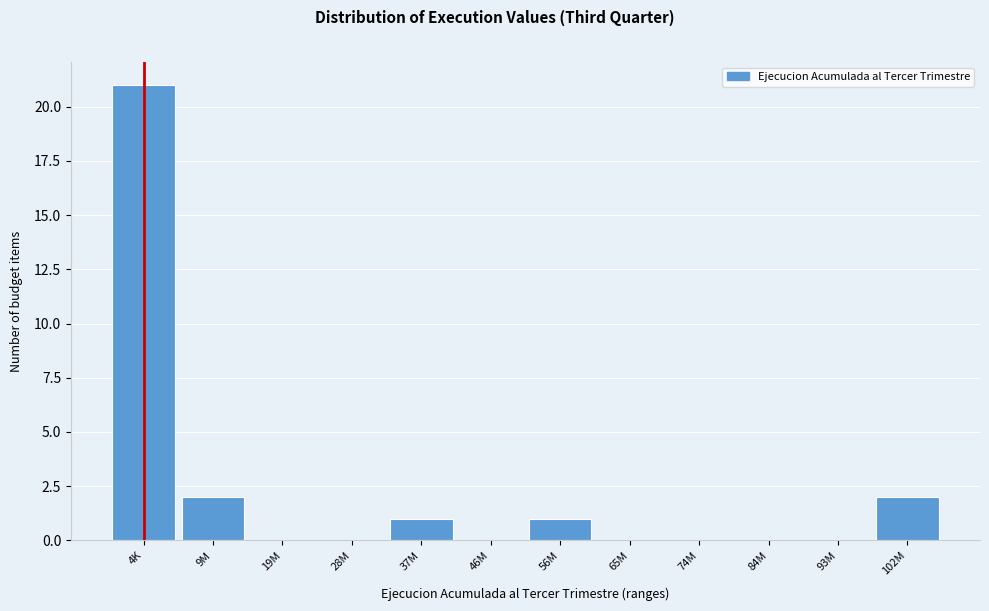

Reading left to right, list all the values displayed in this chart.

4K=21	9M=2	19M=0	28M=0	37M=1	46M=0	56M=1	65M=0	74M=0	84M=0	93M=0	102M=2